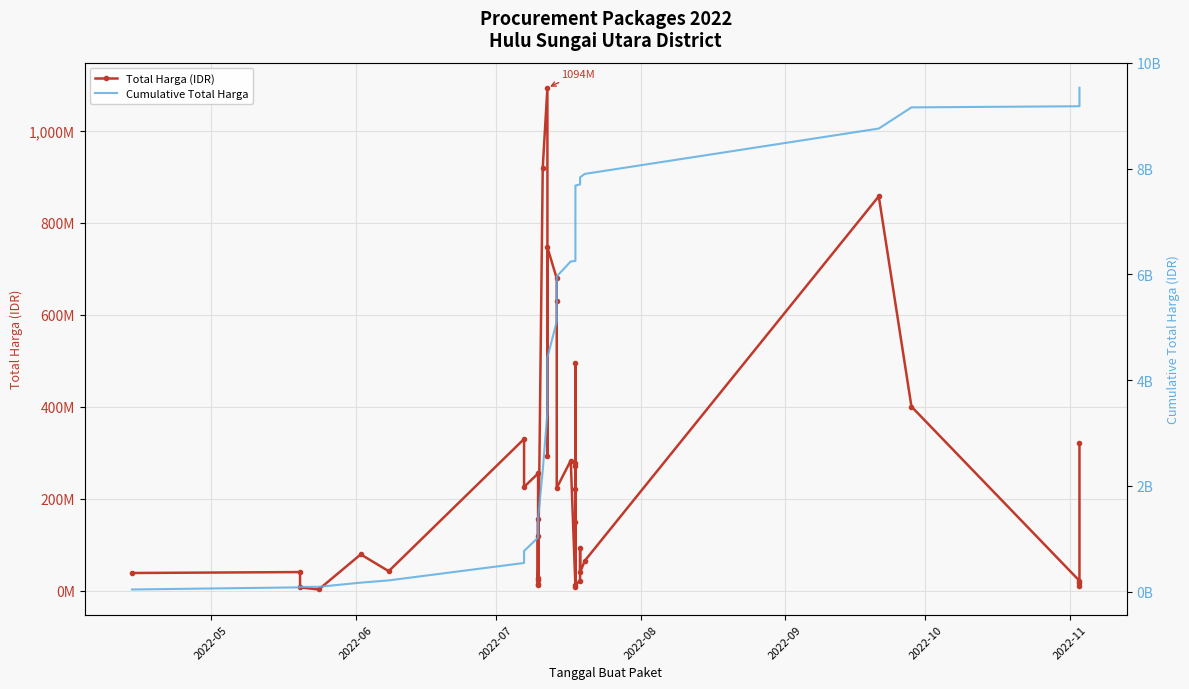

True or false: Cumulative Total Harga has more than 2 points higher than both neighbors.

False